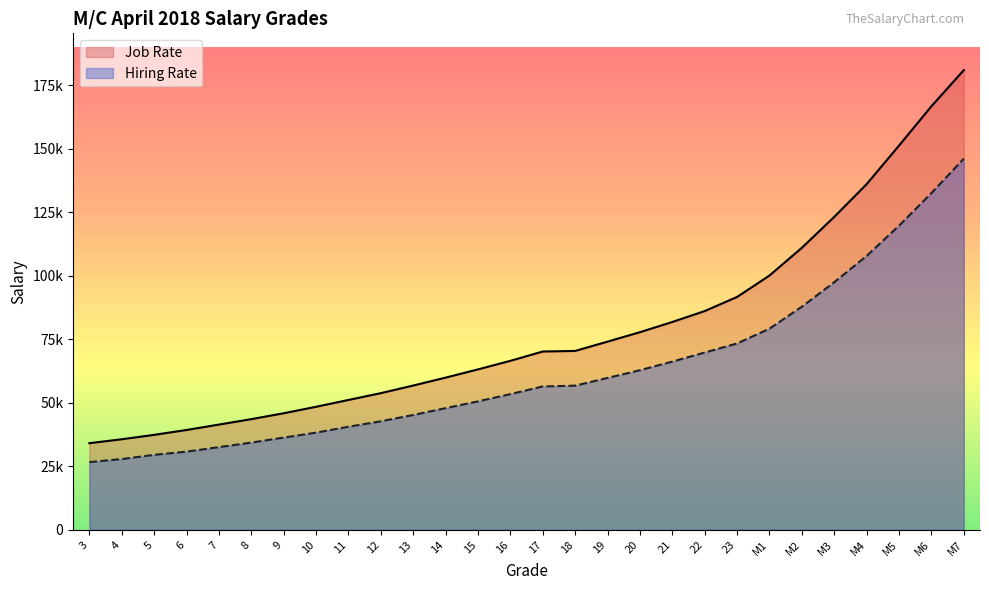

Which series changed the most between 3 and 11?

Job Rate